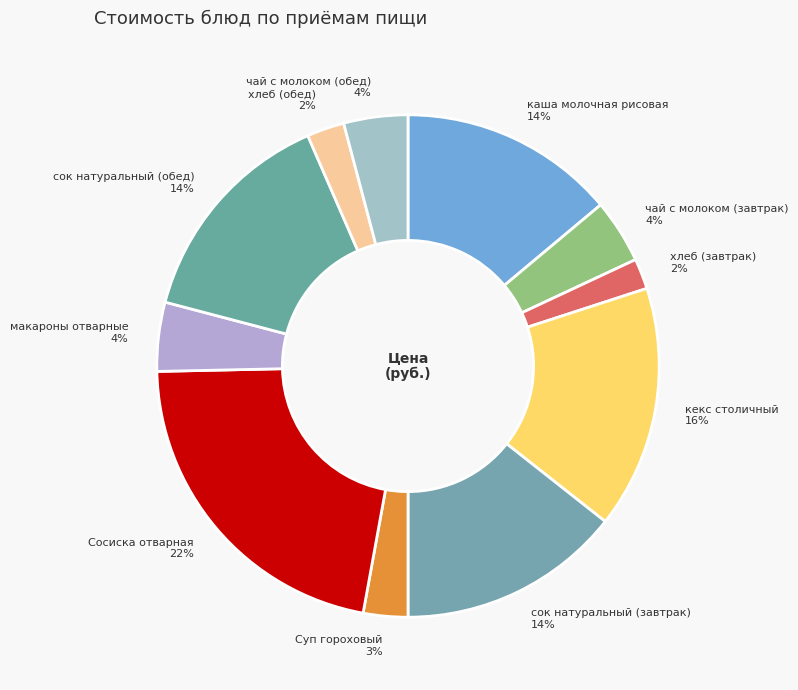

How many slices are in this pie chart?

11